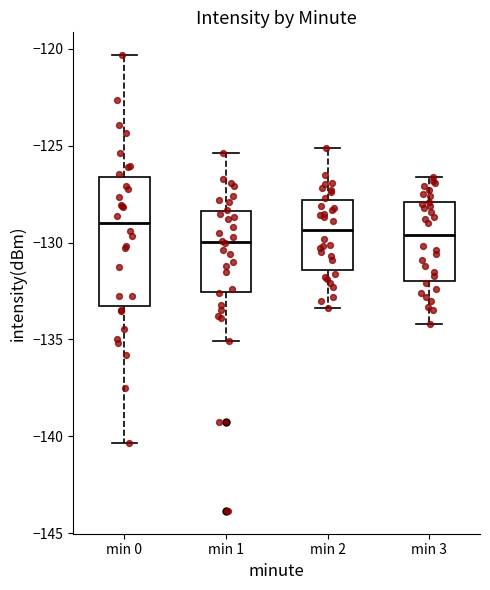

Where does the lower whisker of the box for min 3 end on the y-axis? The values are not printed on the chart, so give them approximately, as read against the axis.

-134.0